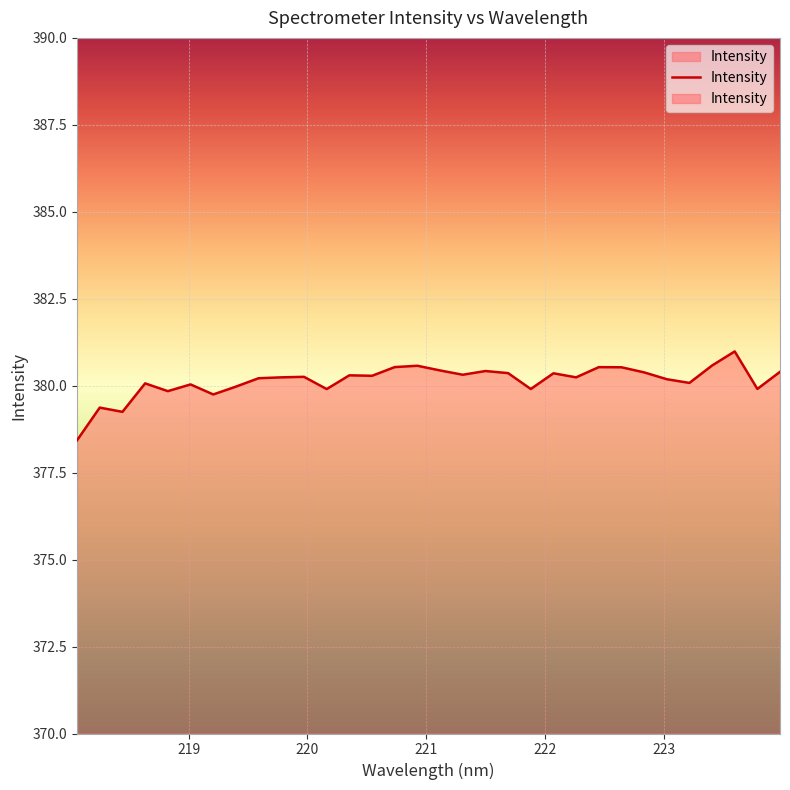

List the labels in order of value, largest first.

223.5987, 223.408, 220.9264, 220.7354, 222.4538, 222.6447, 221.1174, 221.4993, 223.9802, 222.8355, 221.6902, 222.0721, 221.3083, 220.3533, 220.5444, 219.9712, 219.7801, 222.263, 219.589, 223.0264, 223.2172, 218.6332, 219.0156, 219.3979, 223.7895, 221.8812, 220.1623, 218.8244, 219.2067, 218.2508, 218.442, 218.0596